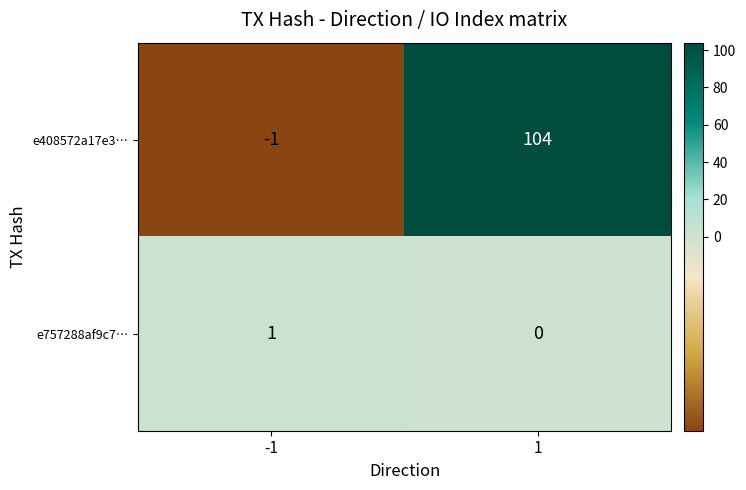

What is the difference between the highest and lowest values at -1?

2